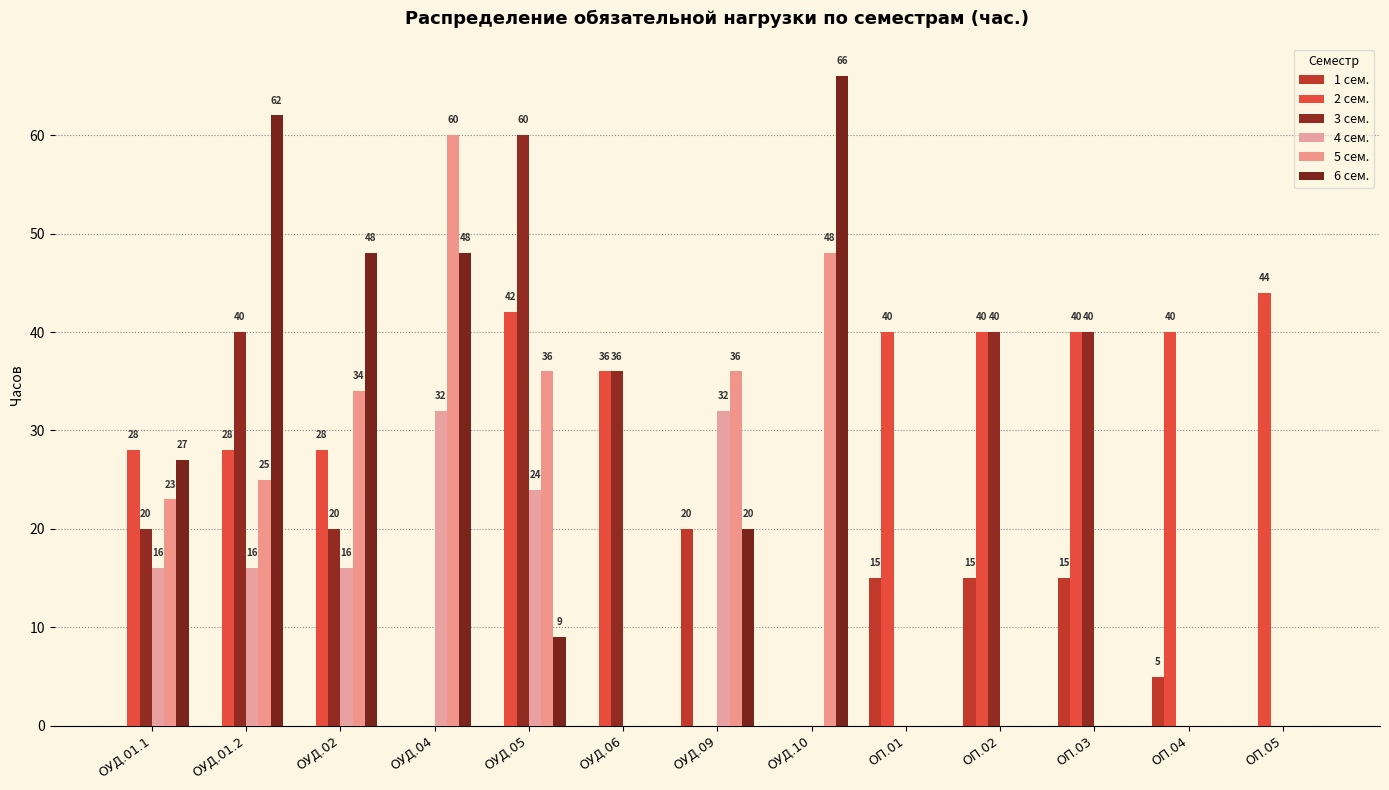

What is the label of the 8th bar from the left?

ОУД.10